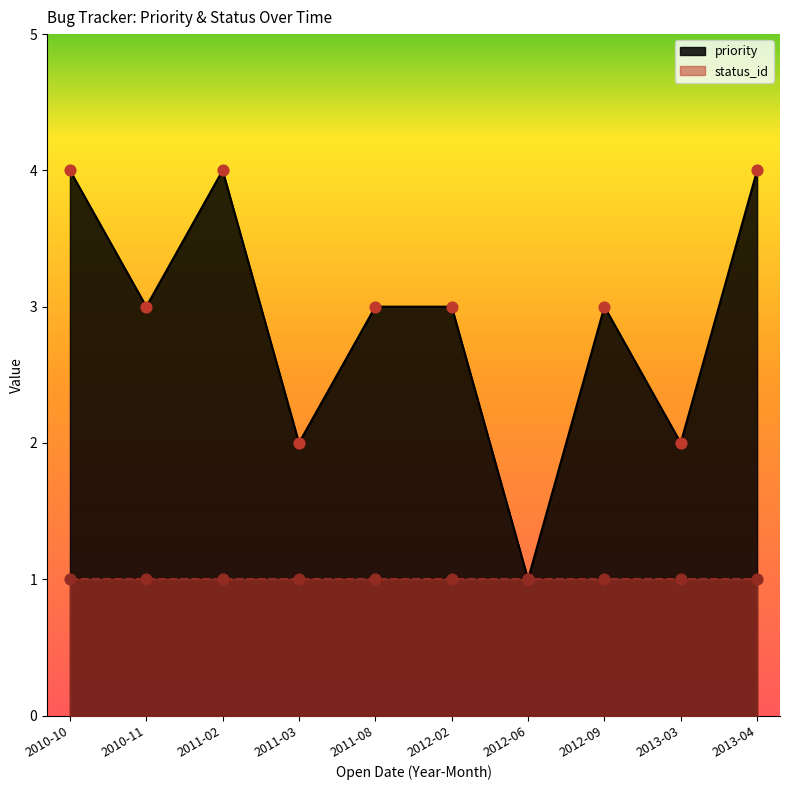

Which has a higher value, 2011-02 or 2013-03?

2011-02